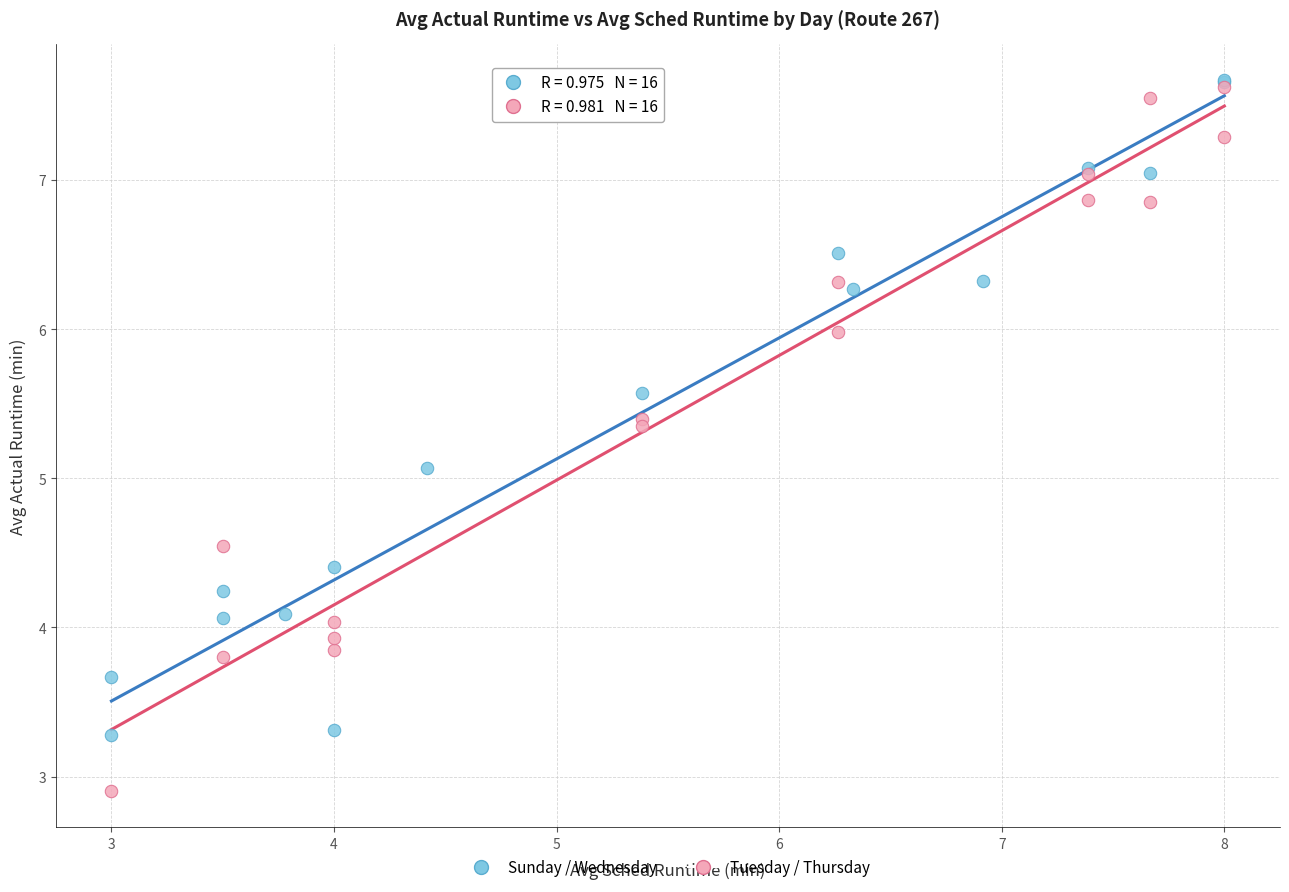

Which series contains the lowest Y value?

Tuesday / Thursday